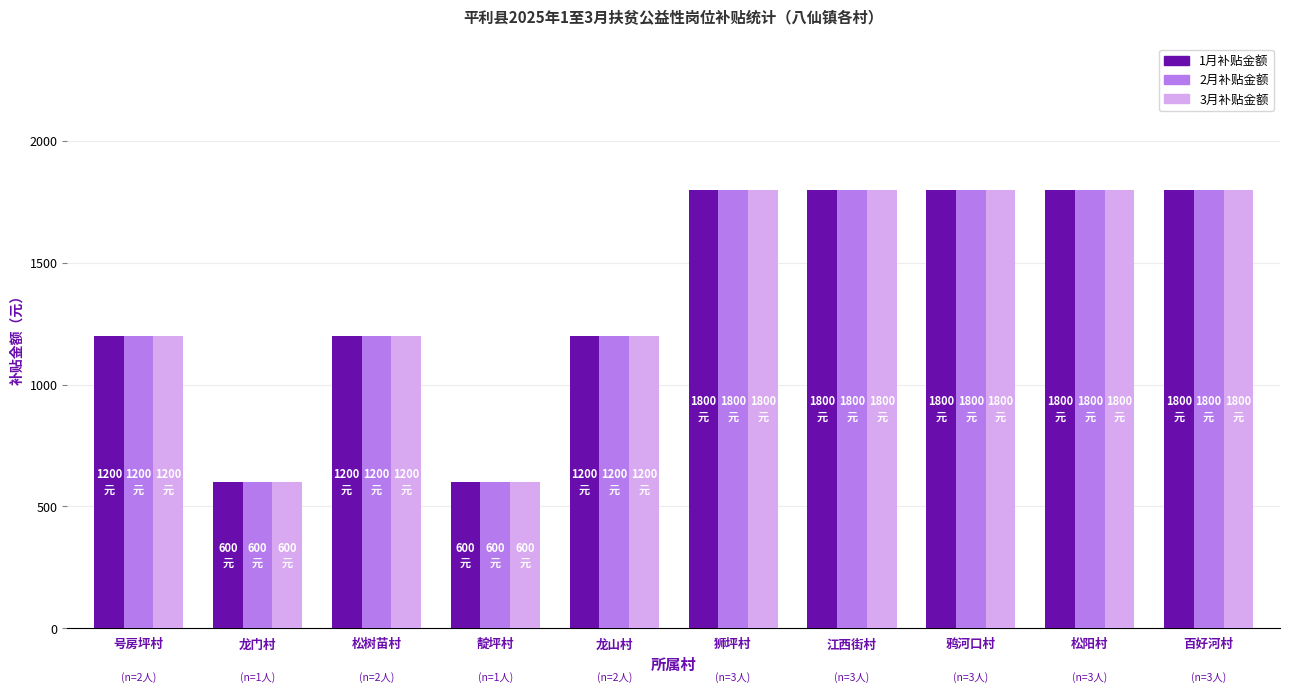

What is the maximum value shown in the chart?

1800